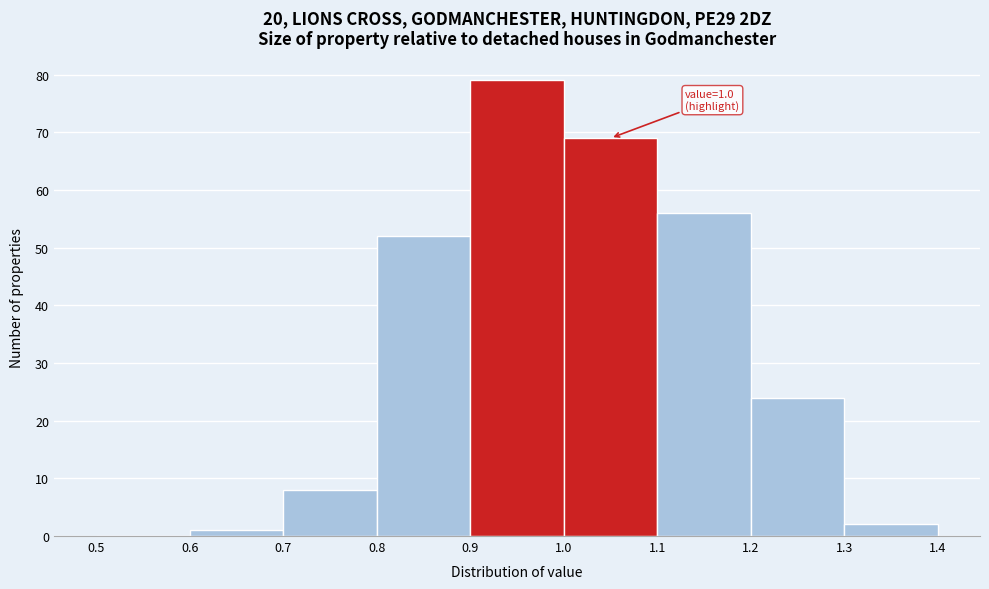

Which range on the x-axis has the tallest bar?

0.9 to 1.0